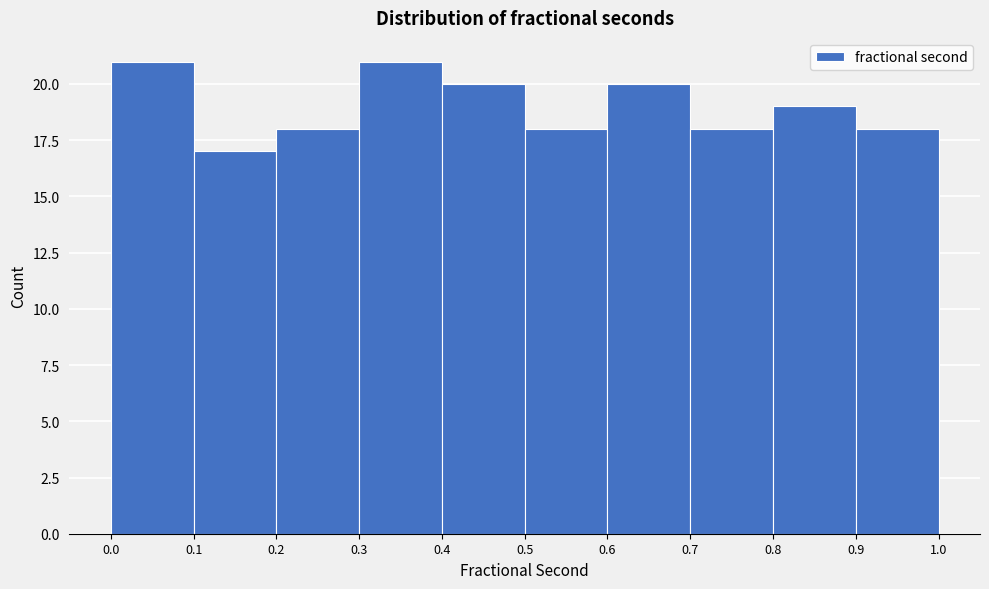

Reading left to right, transcribe this chart: for each bar, give the range it covers on the x-axis and its height. The values are not printed on the chart, so give them approximately, as read against the axis.

0.0 to 0.1: 21
0.1 to 0.2: 17
0.2 to 0.3: 18
0.3 to 0.4: 21
0.4 to 0.5: 20
0.5 to 0.6: 18
0.6 to 0.7: 20
0.7 to 0.8: 18
0.8 to 0.9: 19
0.9 to 1.0: 18